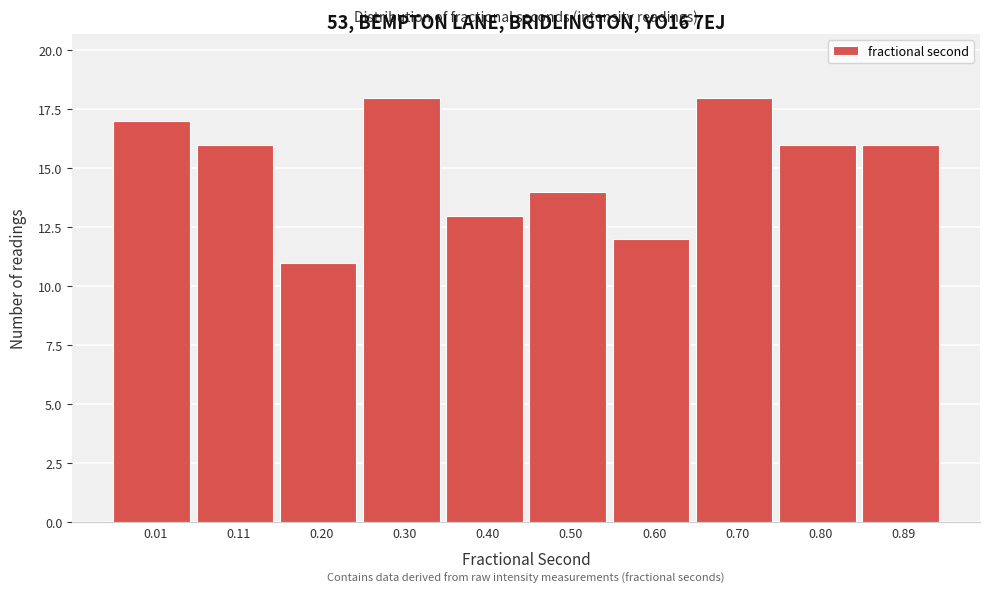

Reading left to right, list all the values displayed in this chart.

0.01=17	0.11=16	0.20=11	0.30=18	0.40=13	0.50=14	0.60=12	0.70=18	0.80=16	0.89=16